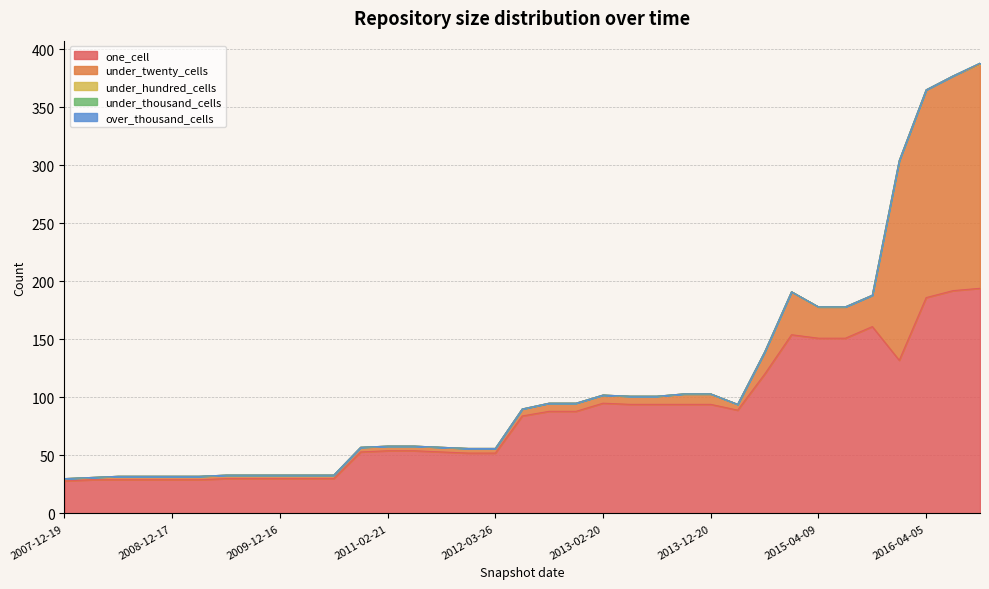

What is the difference between the highest and lowest values at 2010-07-26?

30